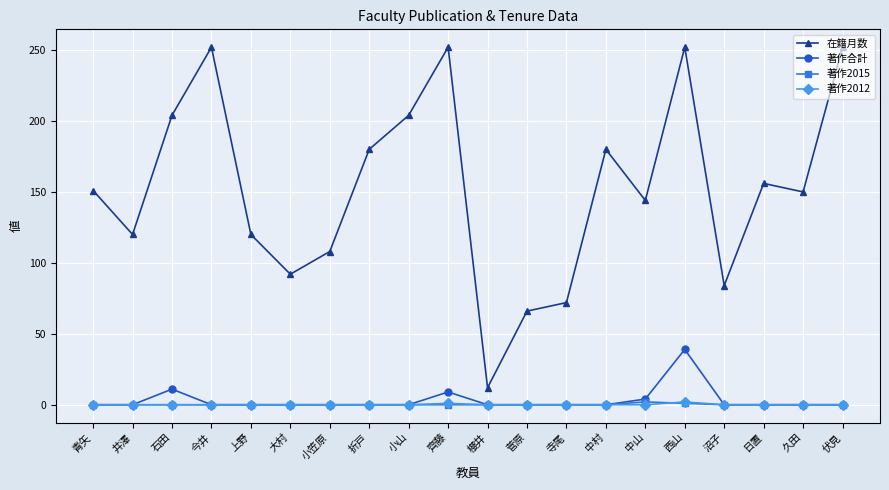

True or false: 在籍月数 has more than 2 interior local peaks.

True